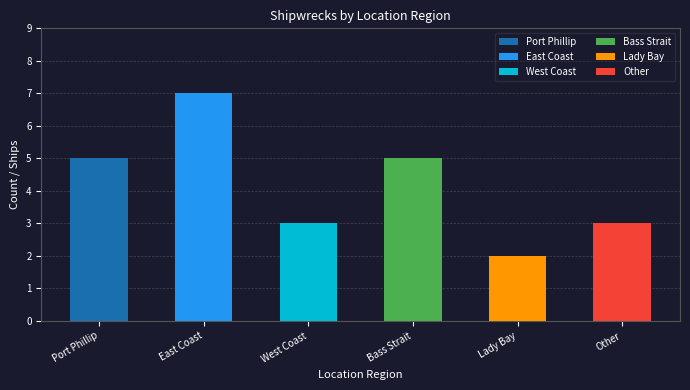

How many series are shown in this chart?

1